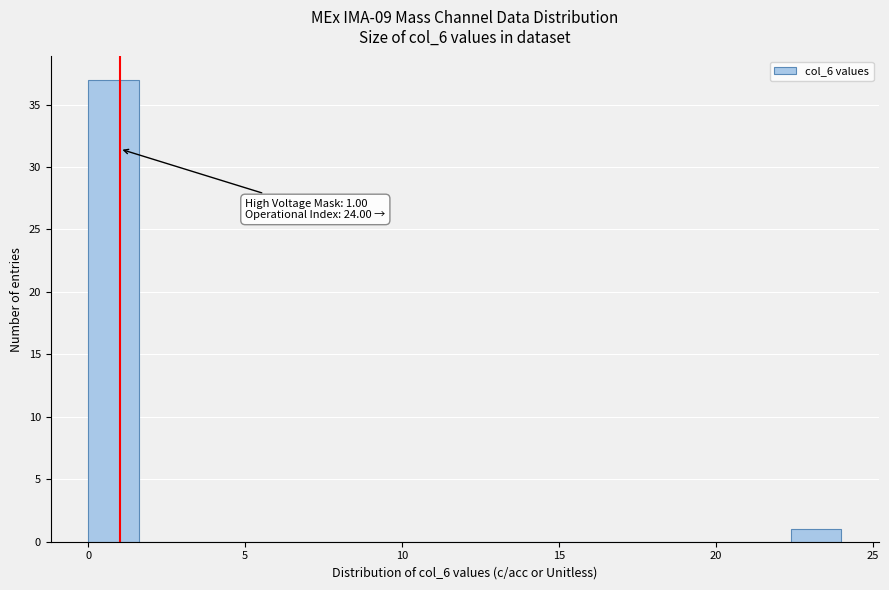

Read against the x-axis, roughly where is the centre of the tallest bar?

1.0